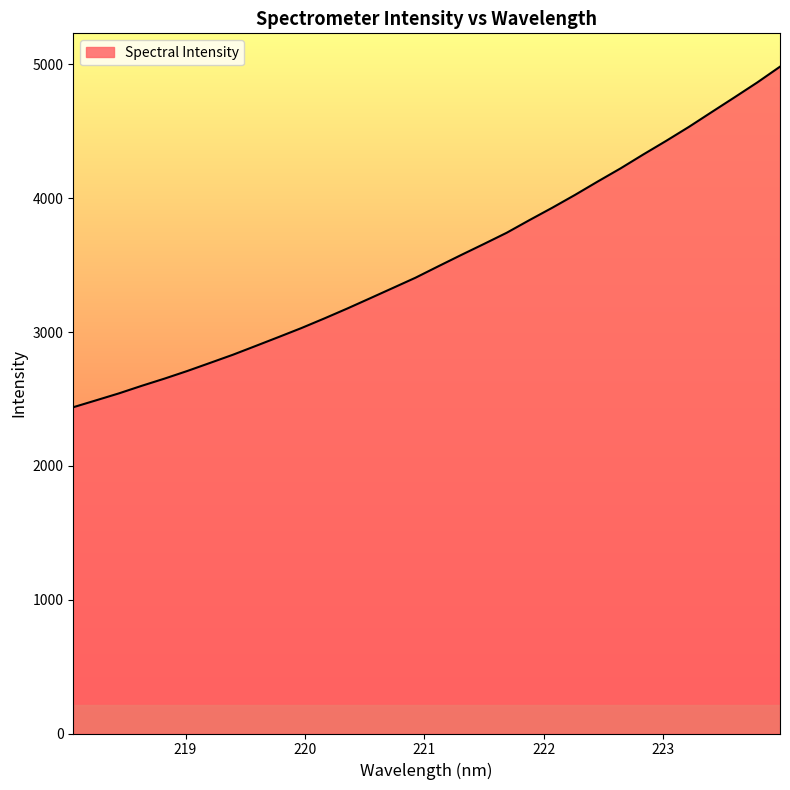

How many categories are shown in the chart?

32